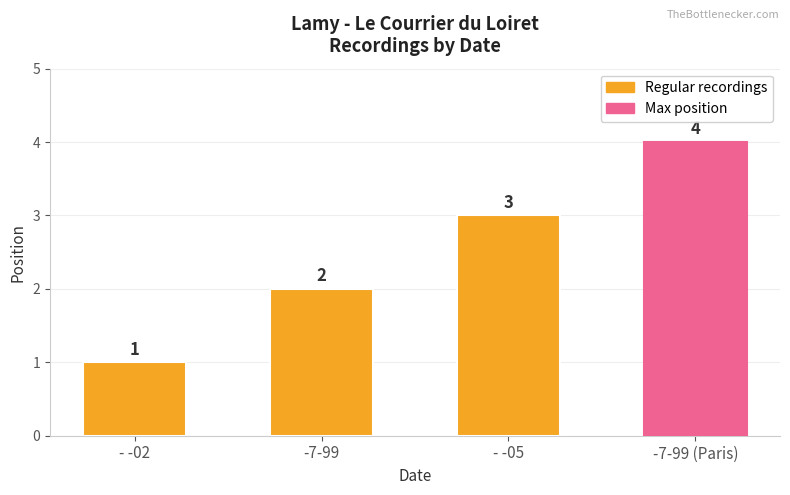

Reading left to right, transcribe all the data shown in this chart.

1	2	3	4